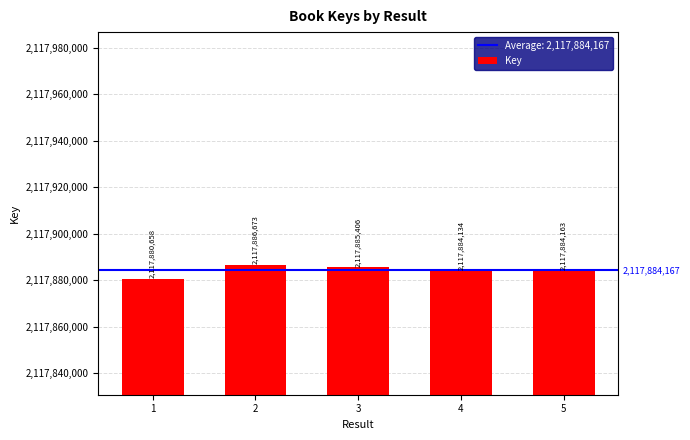

List the labels in order of value, smallest first.

1, 4, 5, 3, 2